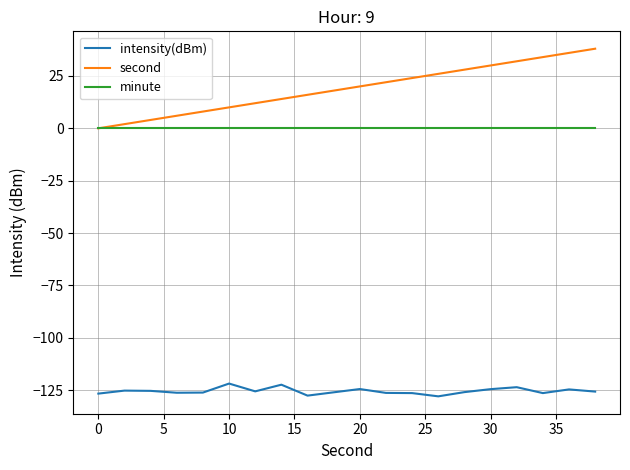

Which series has the largest range (max minus min)?

second